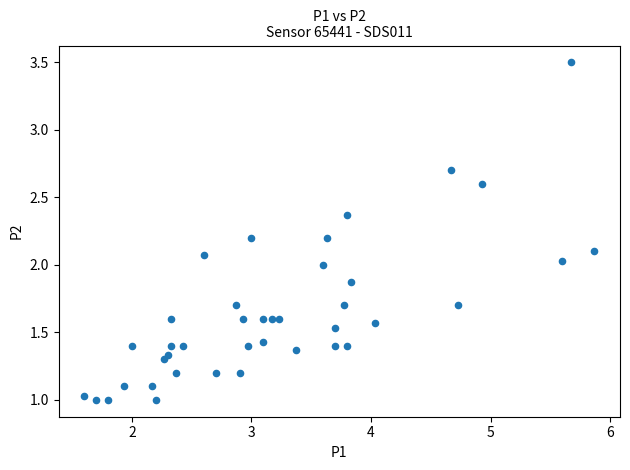

What is the range of Y values (max minus min)?

2.5